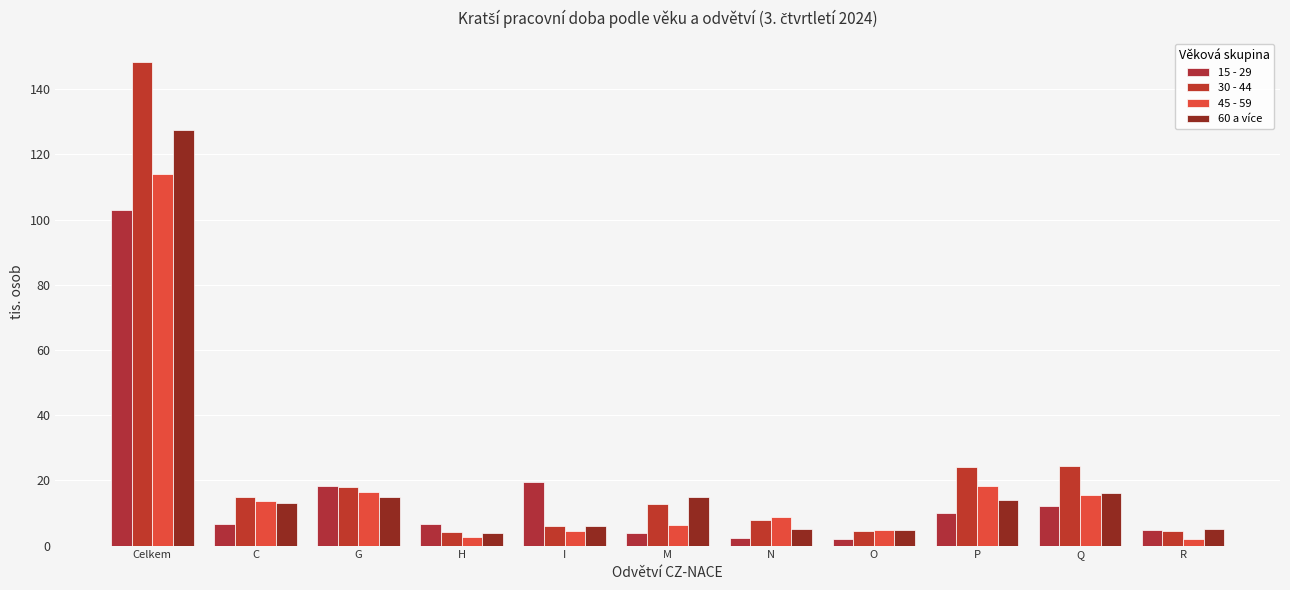

Reading left to right, list all the values displayed in this chart.

15 - 29: 102.8	6.7	18.2	6.5	19.6	3.9	2.4	2.0	10.0	12.2	4.7
30 - 44: 148.3	15.0	17.9	4.1	6.1	12.7	7.9	4.6	24.0	24.6	4.5
45 - 59: 113.9	13.7	16.3	2.5	4.5	6.3	8.9	4.8	18.2	15.5	2.0
60 a více: 127.4	13.1	14.9	3.8	6.0	15.0	5.1	4.9	14.0	16.2	5.2